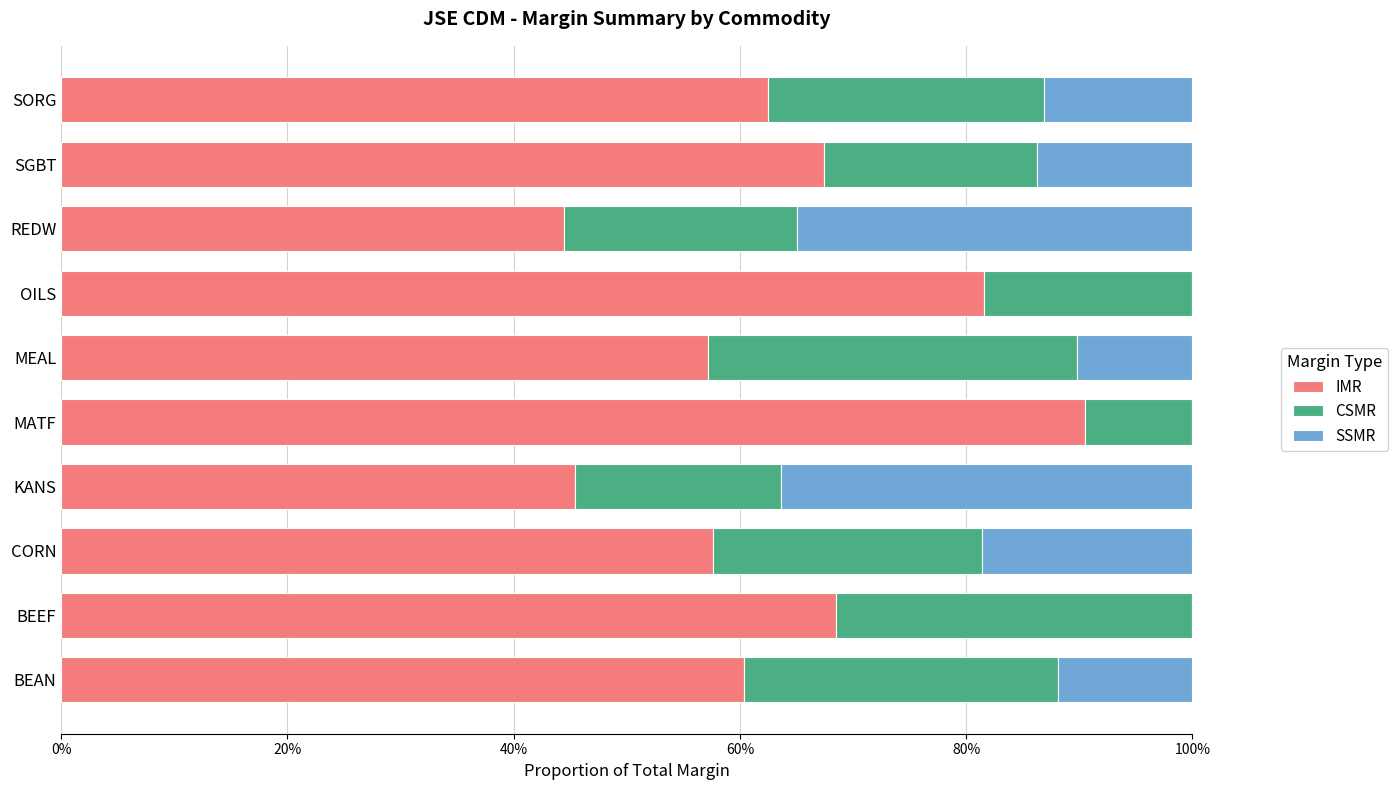

What is the sum of the IMR values at MEAL and KANS?

102.6